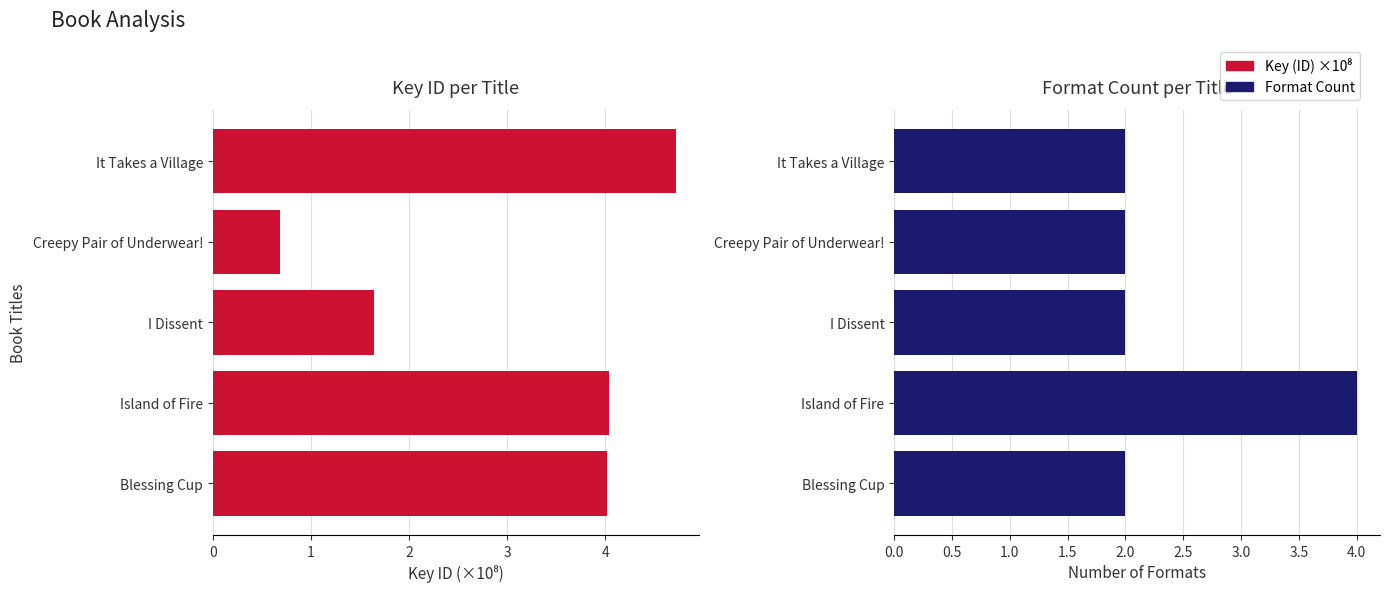

At how many categories does at least one series exceed 4?

3